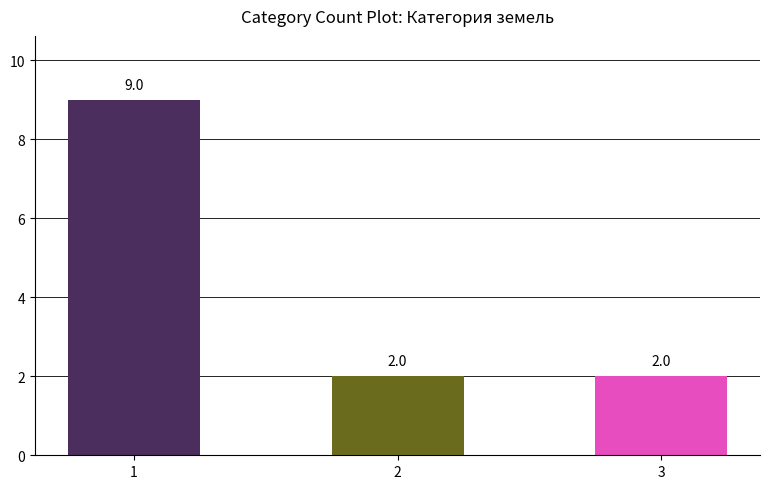

What is the smallest value displayed?

2